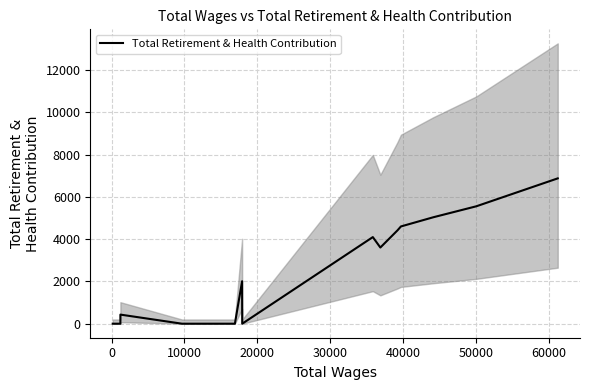

What is the average value?

2290